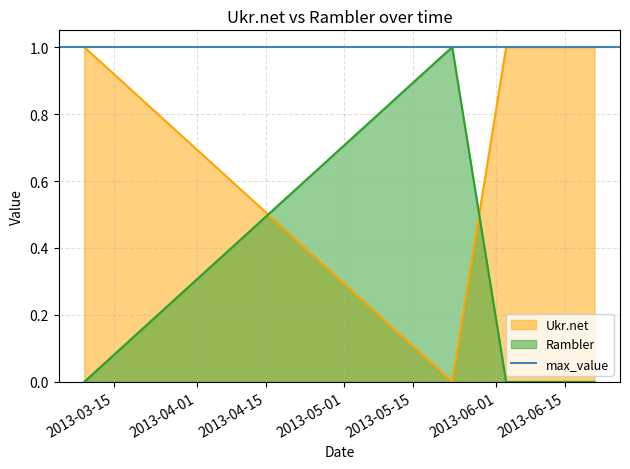

What is the difference between the maximum and minimum values in the Rambler series?

1